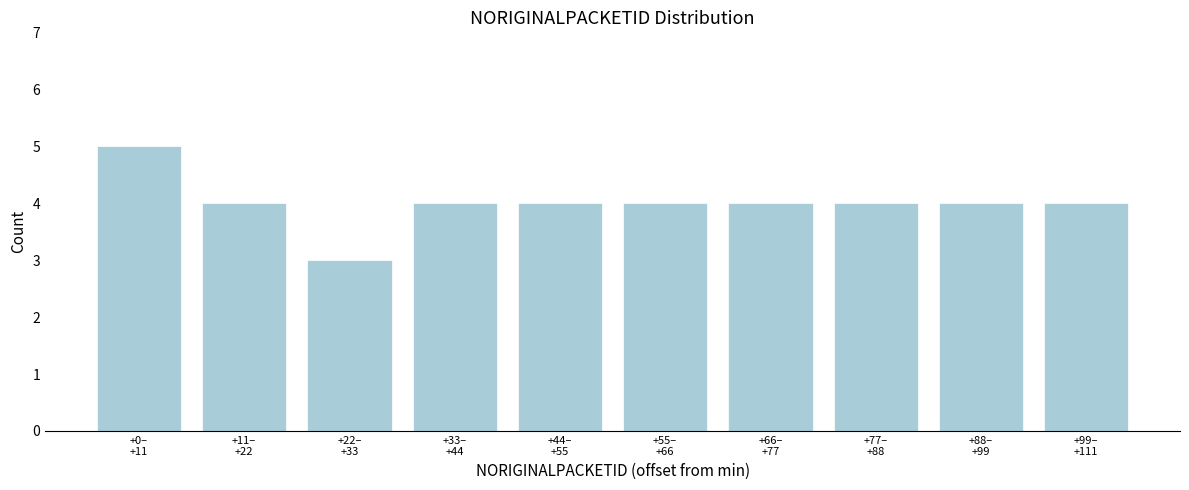

Reading left to right, what are all the values shown in this chart?

5	4	3	4	4	4	4	4	4	4